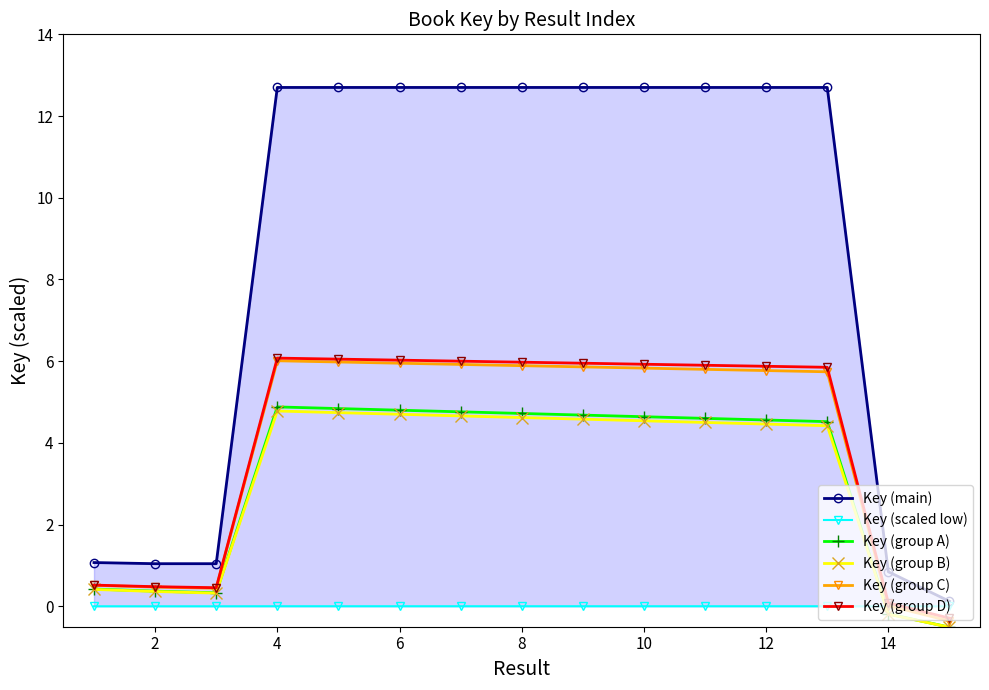

What is the minimum value shown in the chart?

-0.5